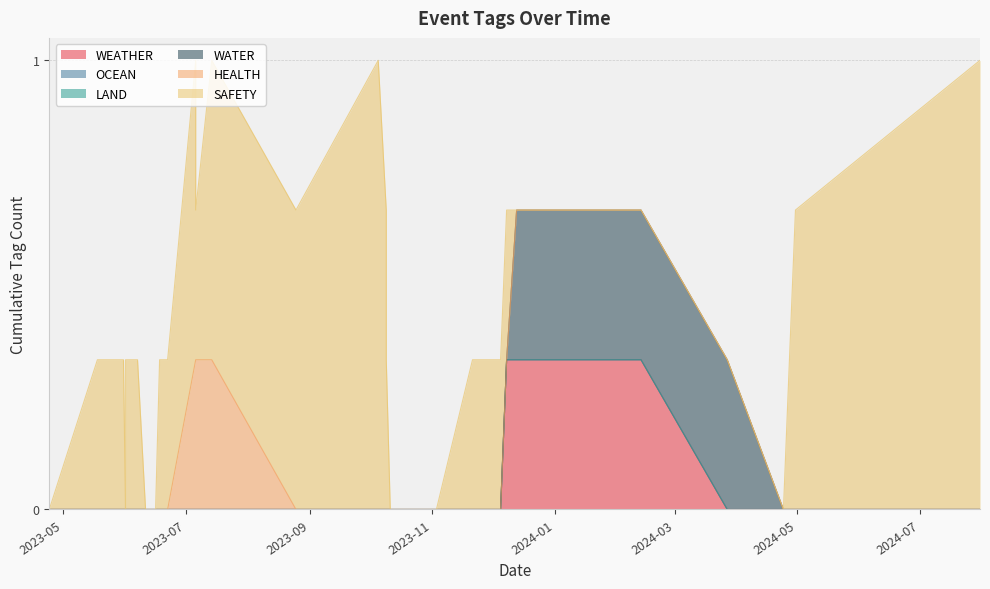

Is it true that LAND equals 0 at 2024-07-31?

True